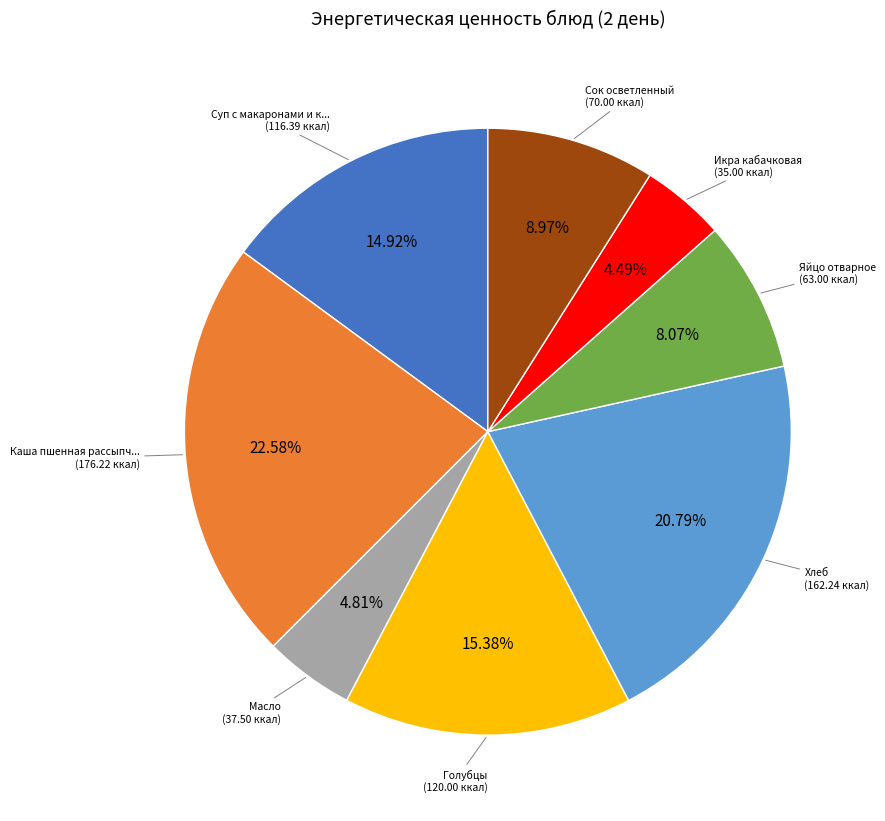

To the nearest percent, what is the average slice percentage?

12%